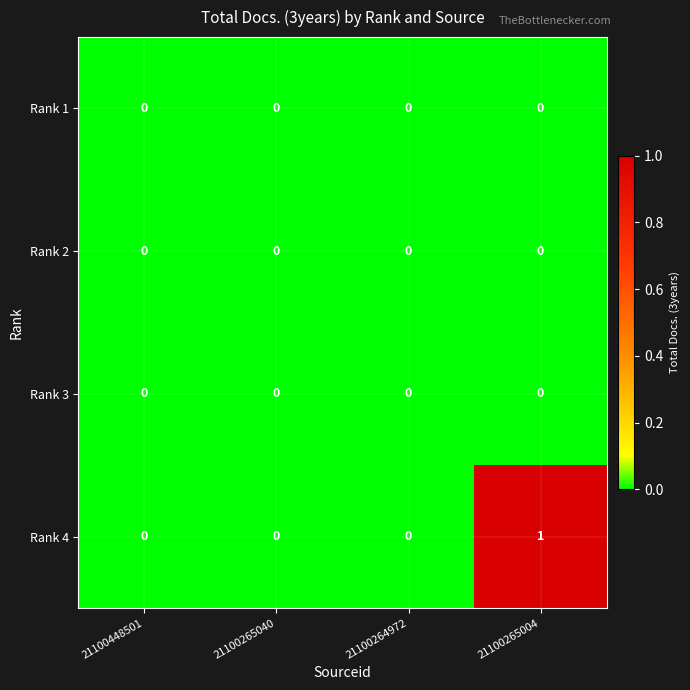

The value of Rank 1 at 21100265004 is 0. True or false?

True